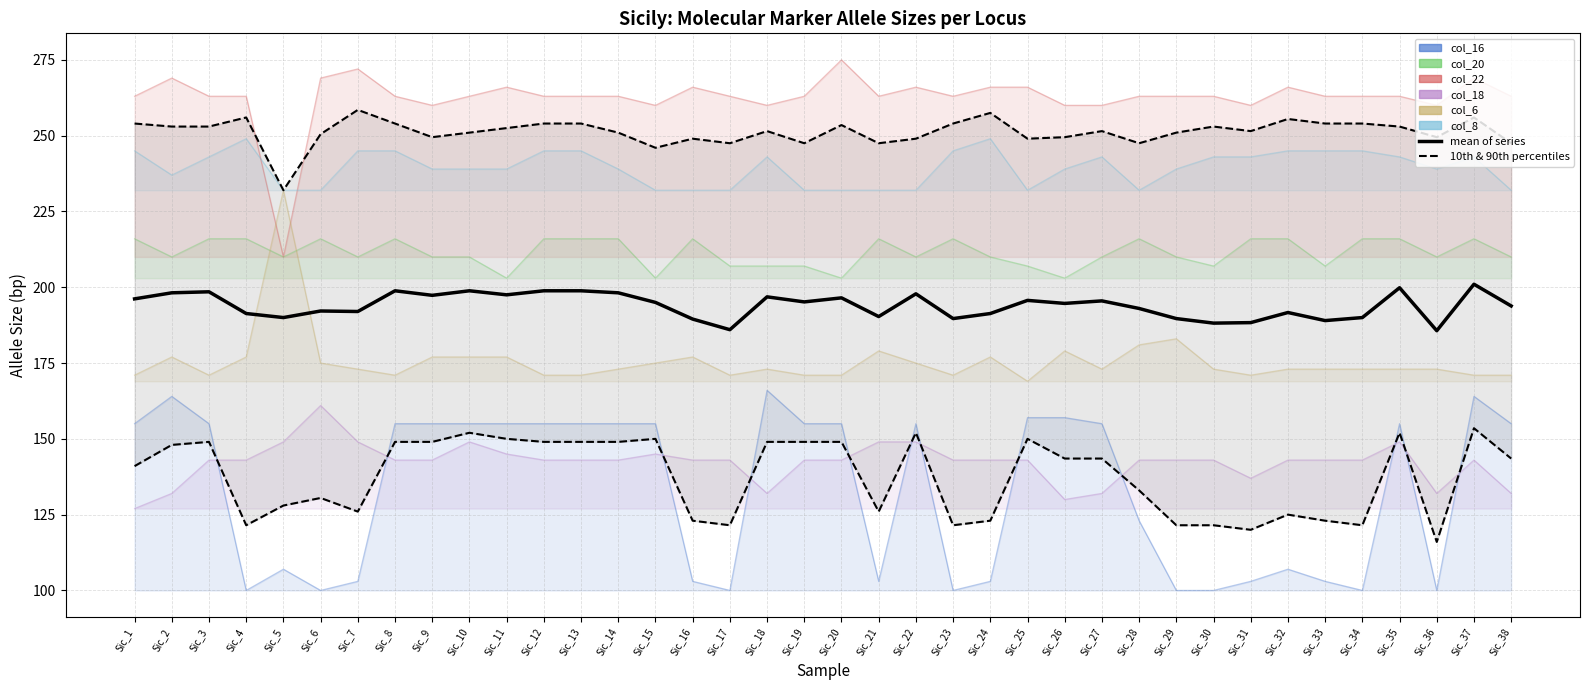

In mean of series, how many points are higher than both neighbors (excluding endpoints)?

12